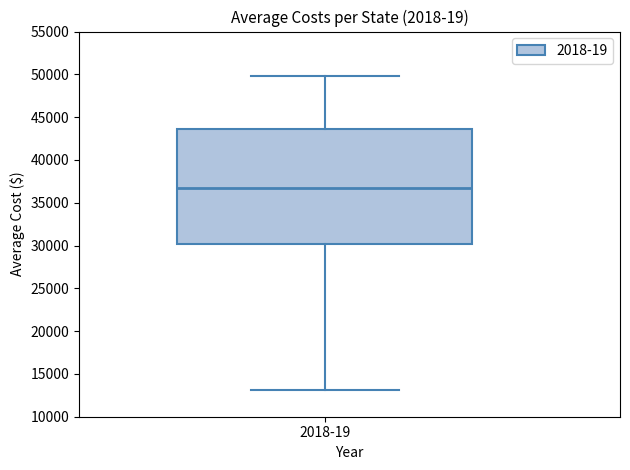

Transcribe this box plot: give where the median line is, the range the box spans, and where the two whiskers end, as read against the y-axis. The values are not printed on the chart, so give them approximately, as read against the axis.

median 36500, box 30000 to 43500, whiskers 13000 to 50000